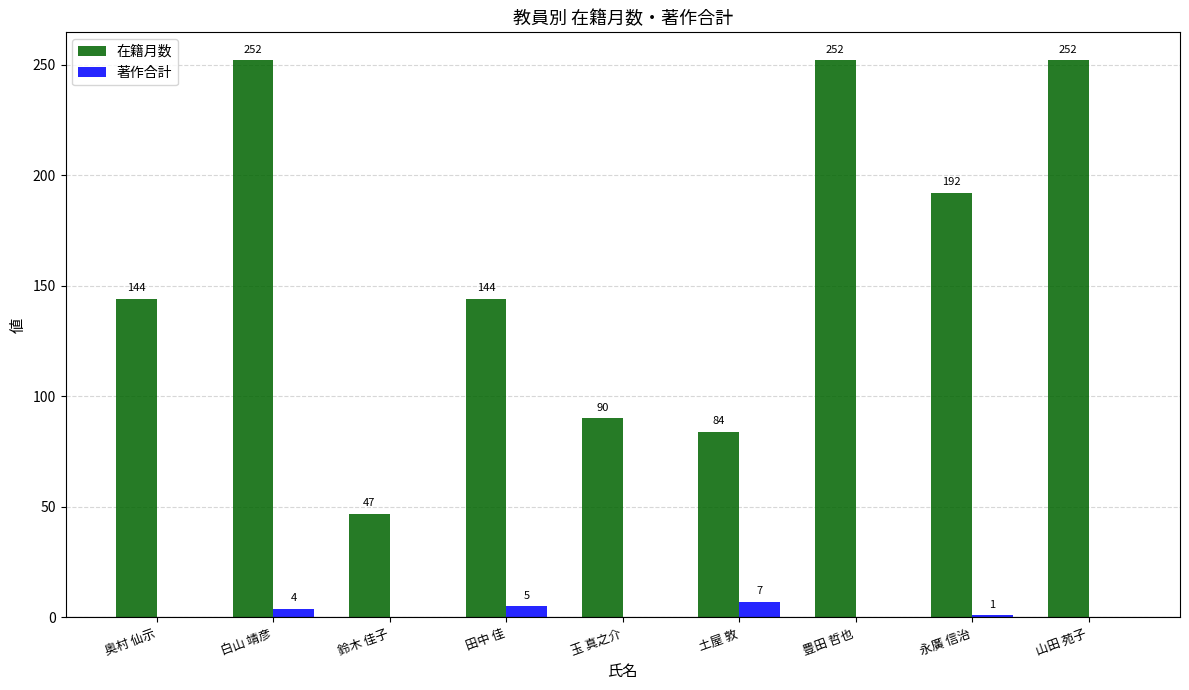

Which series has the largest total across all categories?

在籍月数